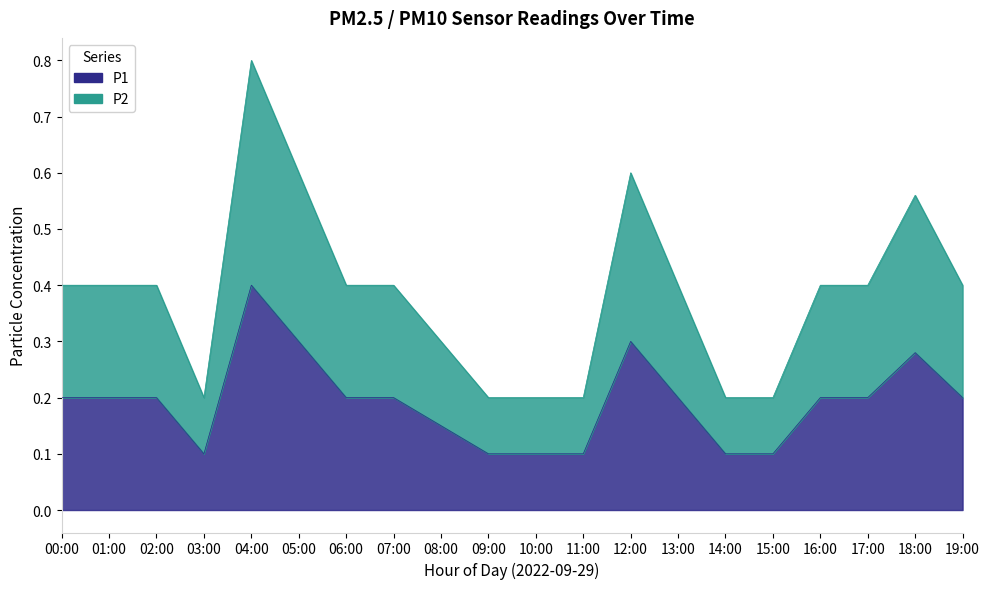

At which category is the sum across all series the highest?

04:00